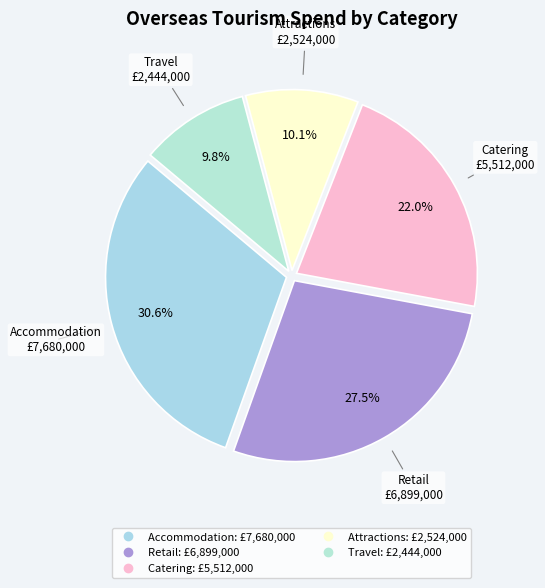

The Retail slice represents 17% of the pie. True or false?

False